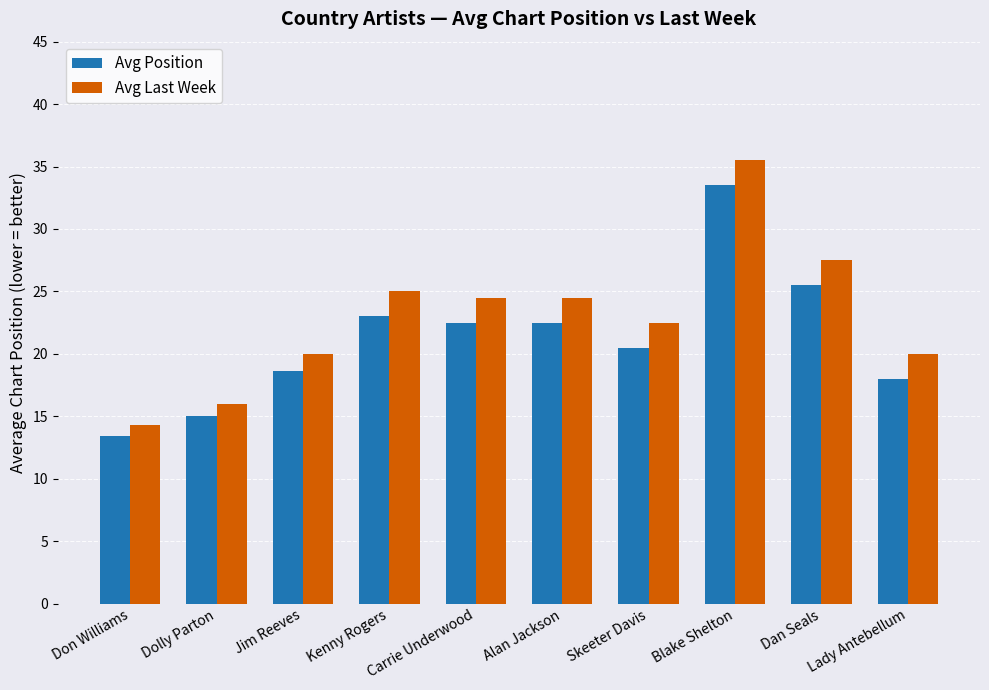

At which label does Avg Position reach its minimum?

Don Williams